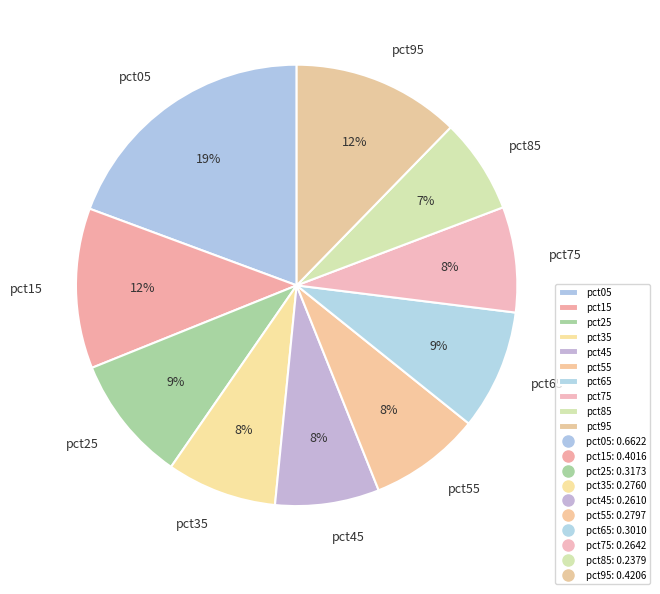

Is the sum of pct75 and pct65 greater than half?

No